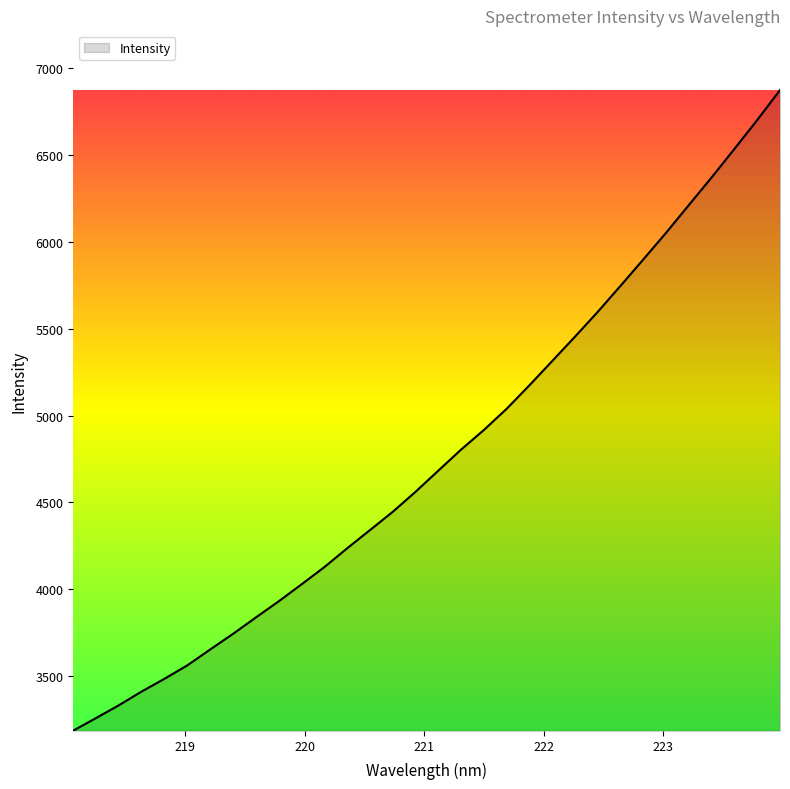

What is the maximum value shown in the chart?

6874.7